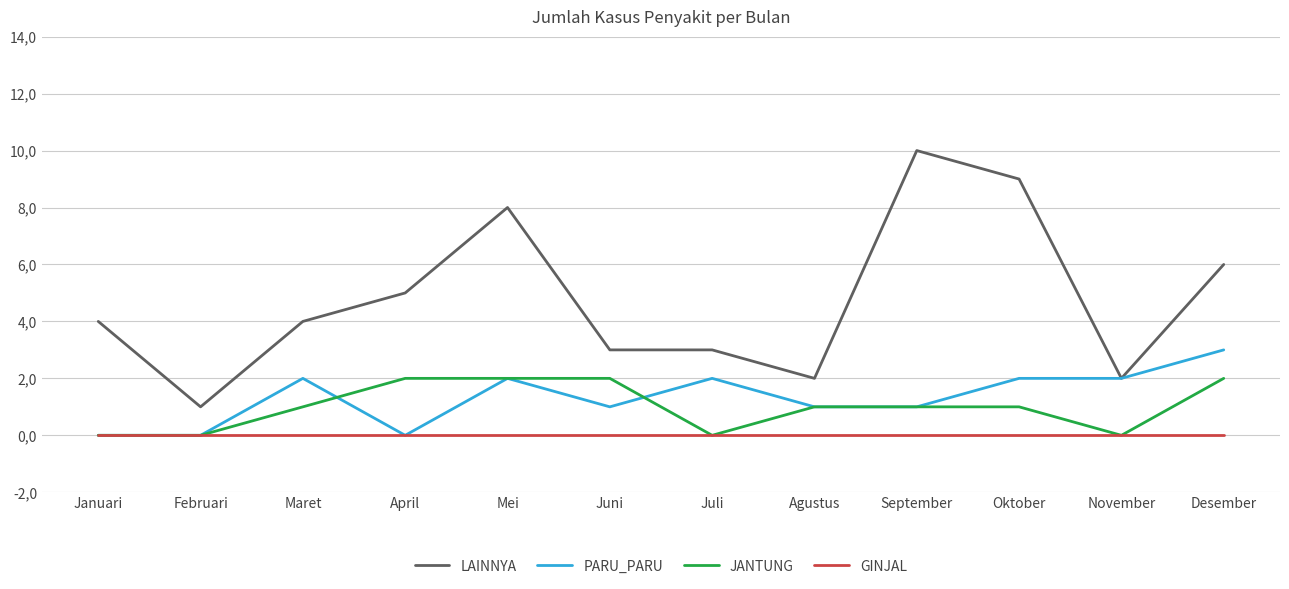

What is the sum of all PARU_PARU values?

16